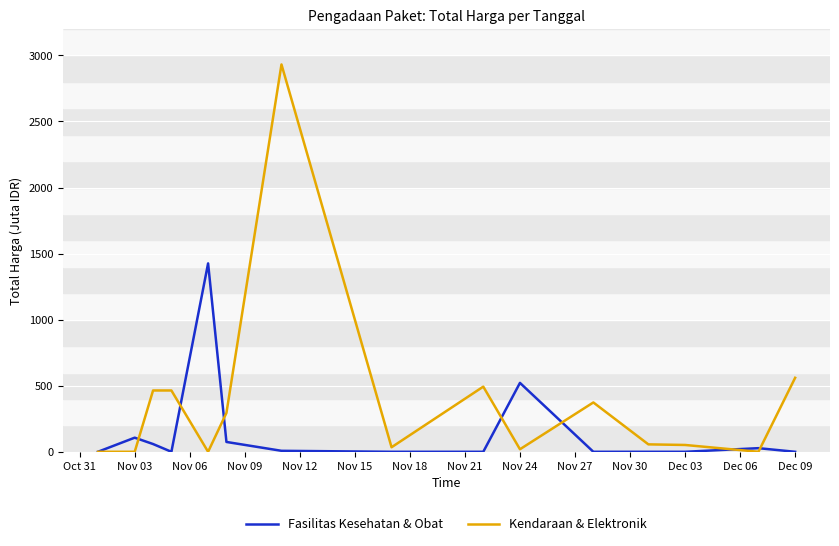

List the series in order of their peak value, lowest first.

Fasilitas Kesehatan & Obat, Kendaraan & Elektronik